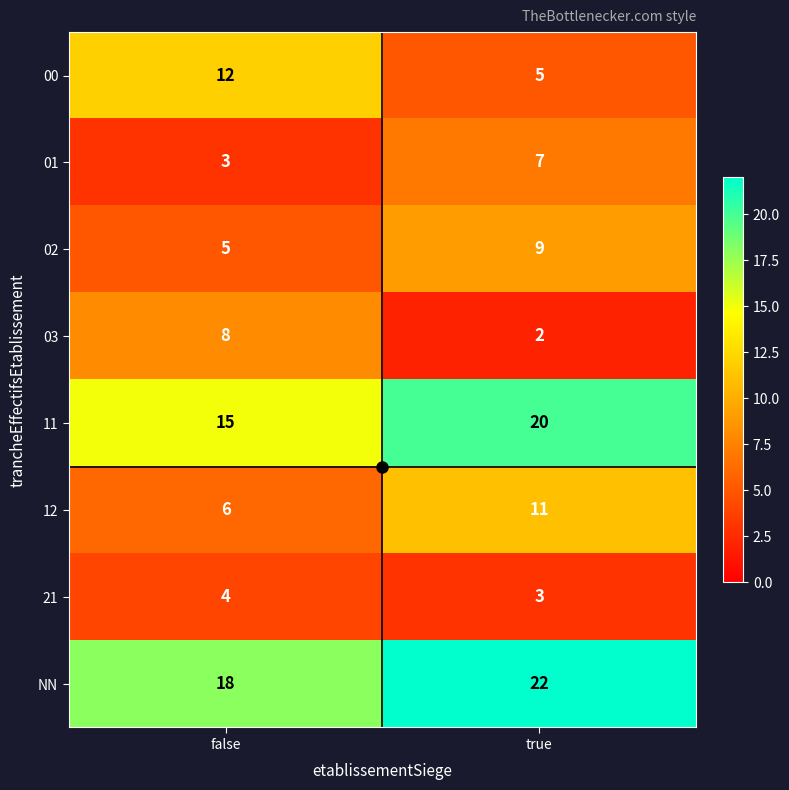

Which series changed the most between false and true?

00